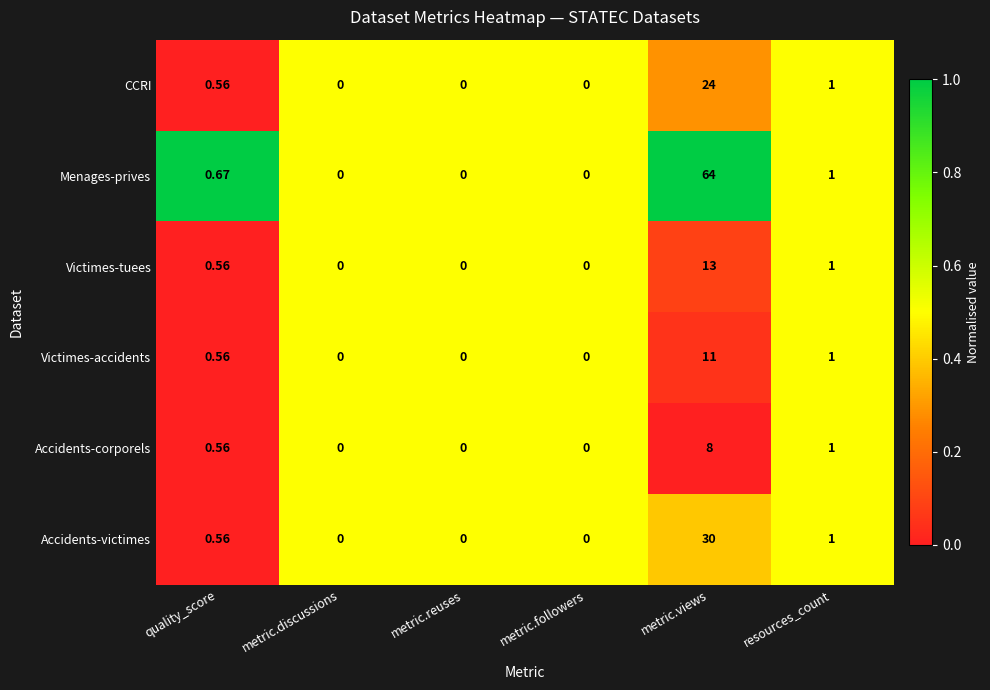

Which label corresponds to the largest value in the chart?

metric.views